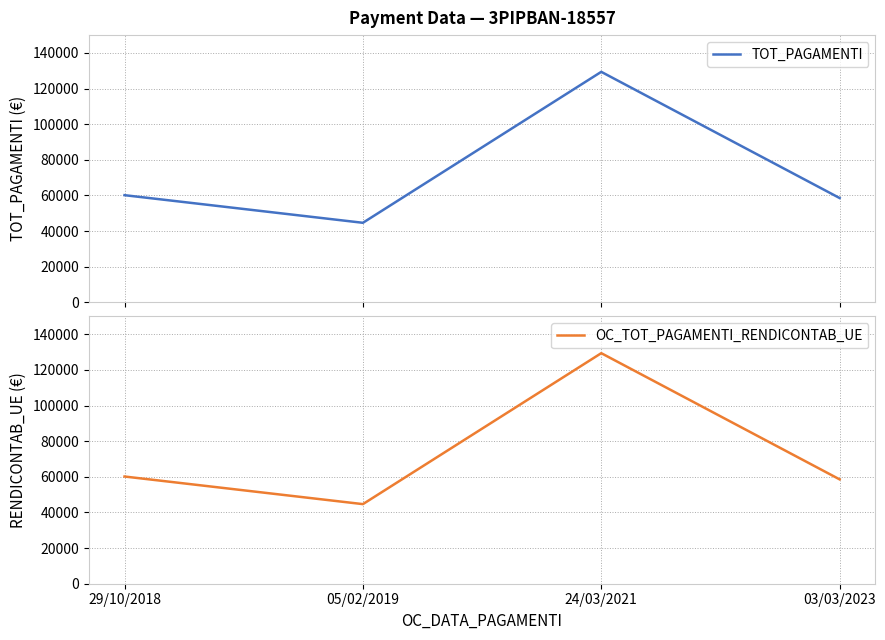

The OC_TOT_PAGAMENTI_RENDICONTAB_UE series shows 60167.5 at 29/10/2018. True or false?

True